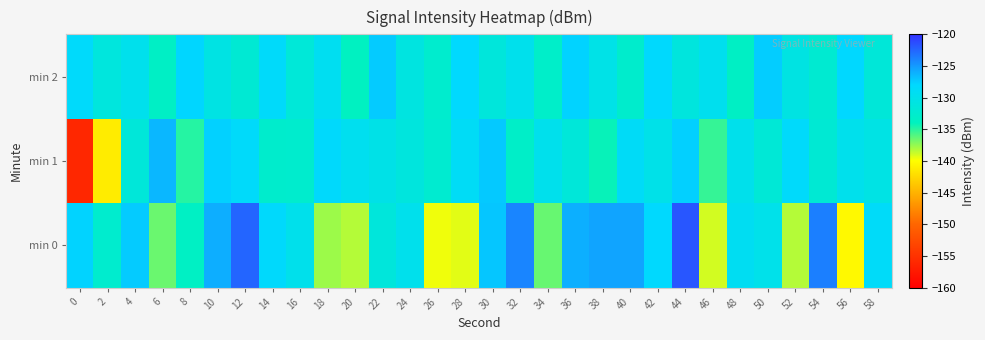

Rank the series at 36 from highest to lowest value.

min 0, min 2, min 1